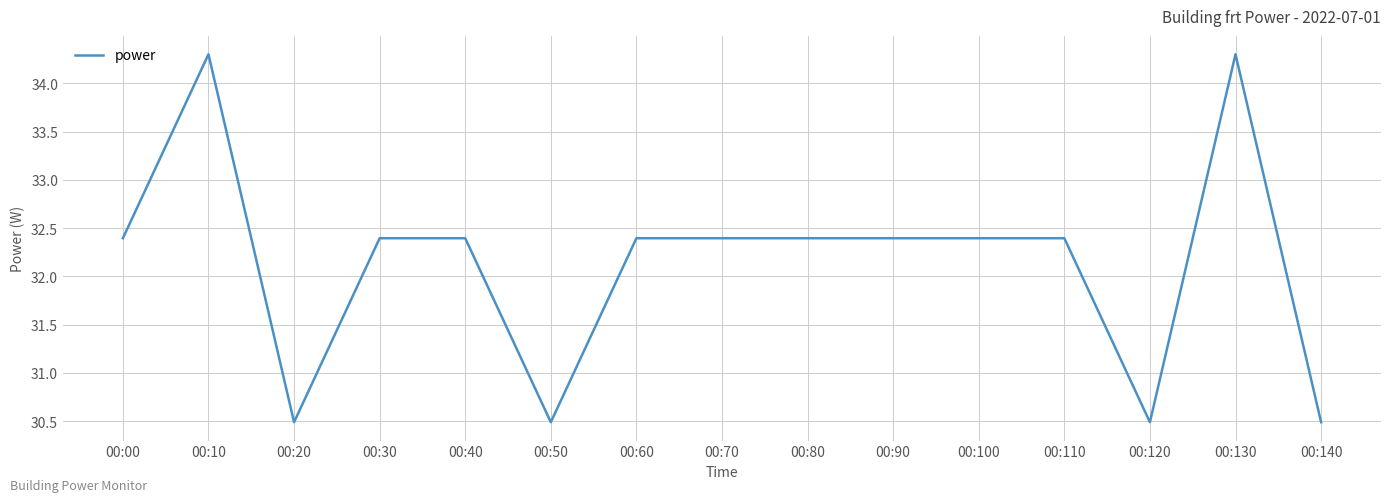

What is the difference between the maximum and second lowest values?

3.8